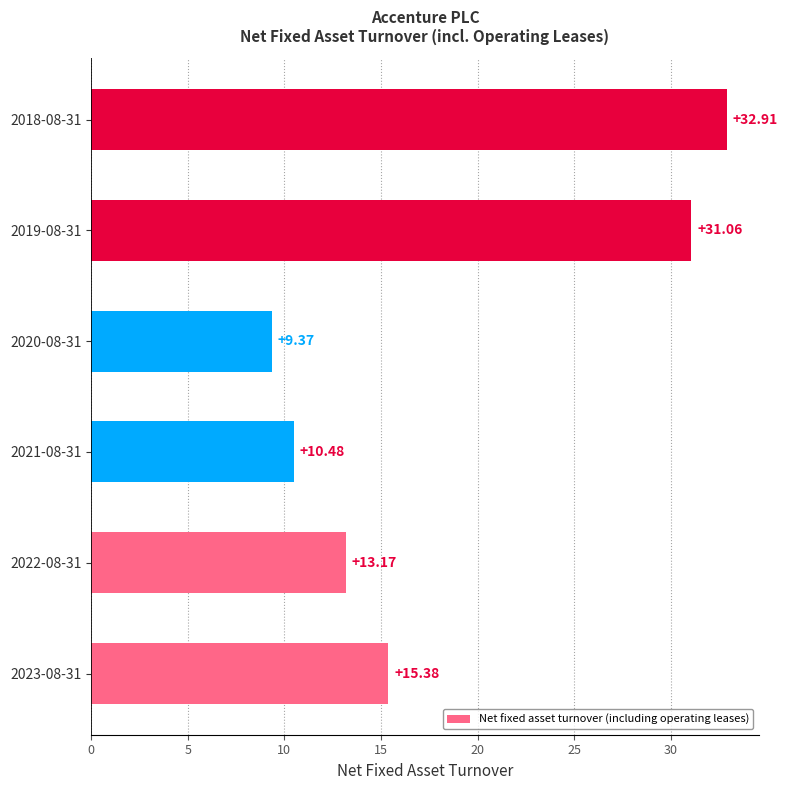

What is the maximum value shown in the chart?

32.9